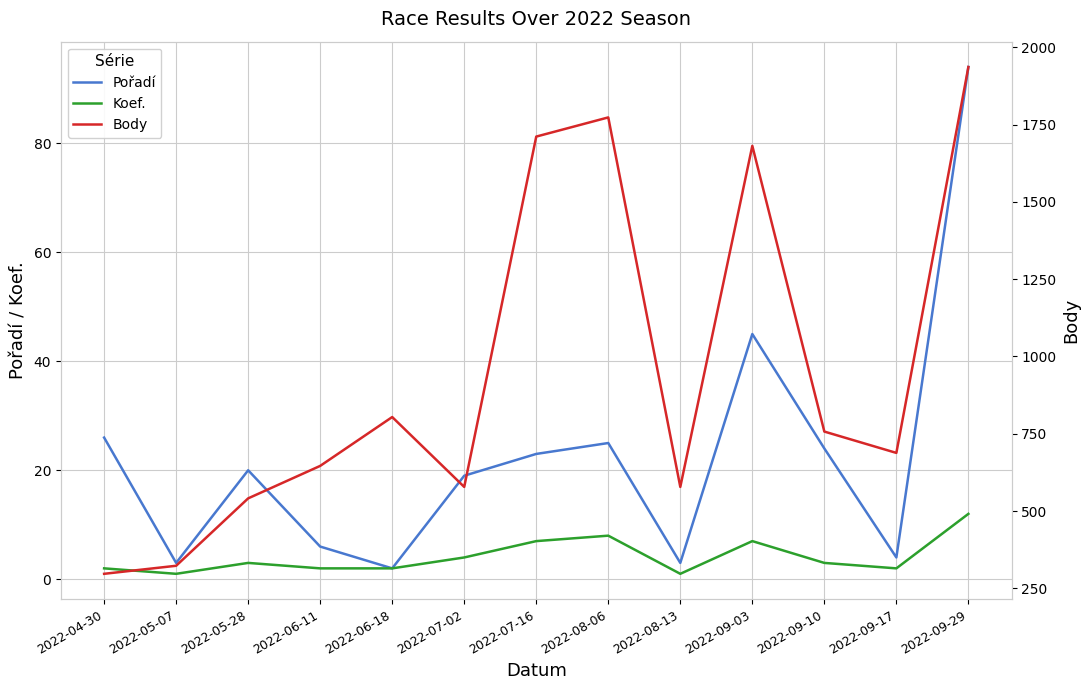

Reading left to right, extract all data points from this chart.

Pořadí: 2022-04-30=26	2022-05-07=3	2022-05-28=20	2022-06-11=6	2022-06-18=2	2022-07-02=19	2022-07-16=23	2022-08-06=25	2022-08-13=3	2022-09-03=45	2022-09-10=24	2022-09-17=4	2022-09-29=94
Koef.: 2022-04-30=2	2022-05-07=1	2022-05-28=3	2022-06-11=2	2022-06-18=2	2022-07-02=4	2022-07-16=7	2022-08-06=8	2022-08-13=1	2022-09-03=7	2022-09-10=3	2022-09-17=2	2022-09-29=12
Body: 2022-04-30=297	2022-05-07=323	2022-05-28=541	2022-06-11=646	2022-06-18=804	2022-07-02=578	2022-07-16=1711	2022-08-06=1773	2022-08-13=578	2022-09-03=1681	2022-09-10=757	2022-09-17=688	2022-09-29=1936